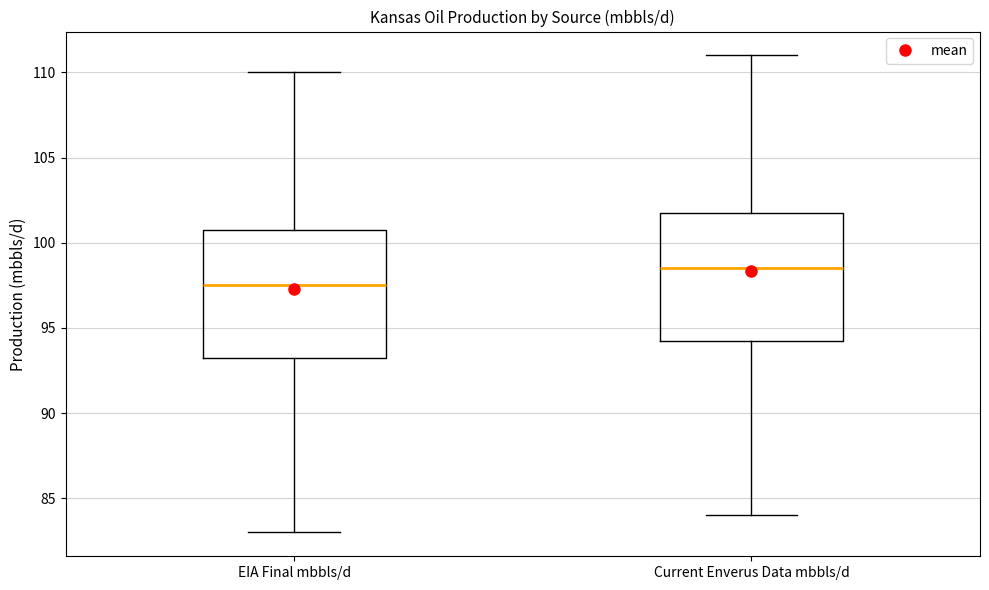

Which box's median line is the highest?

Current Enverus Data mbbls/d